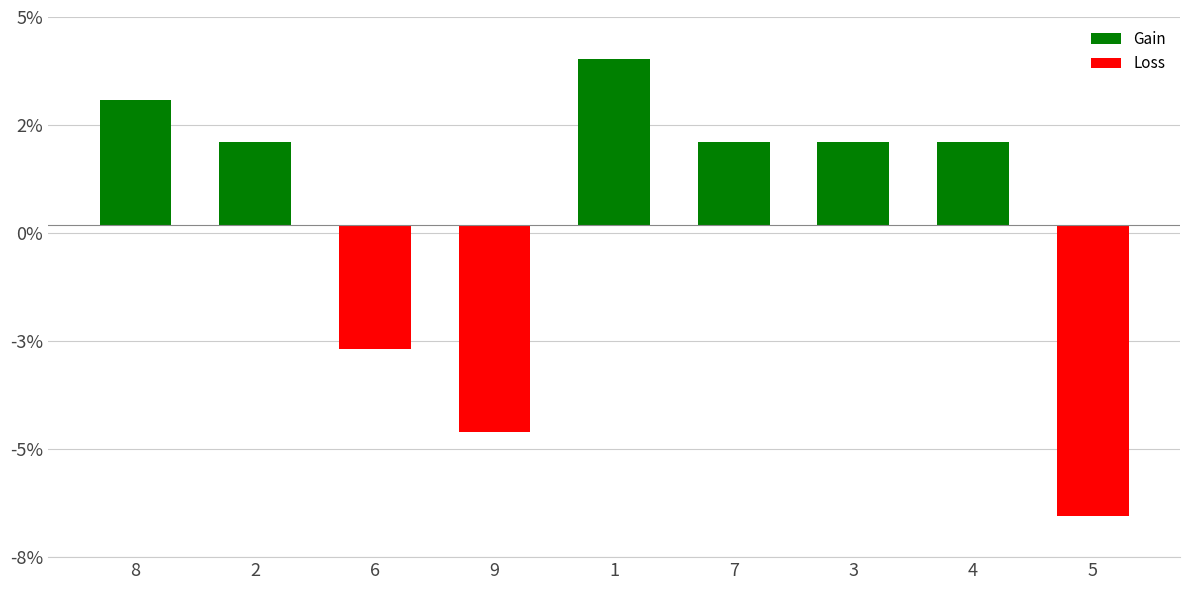

What is the total value across all series at 3?

2